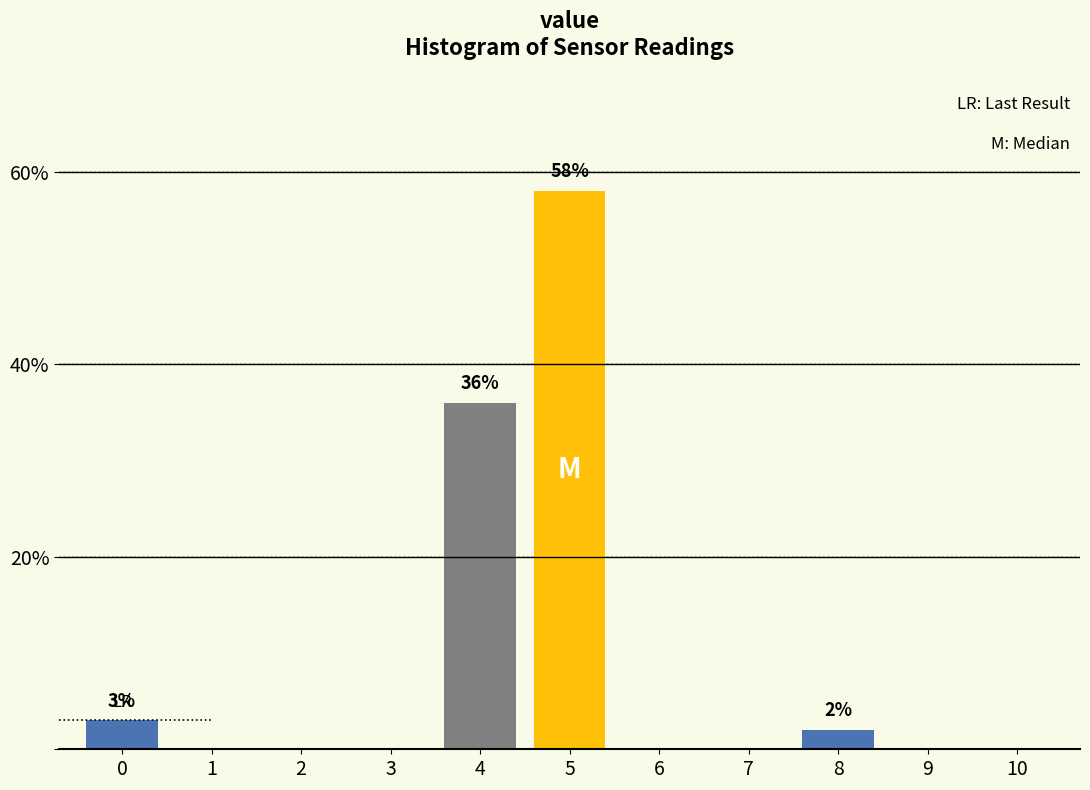

Reading left to right, extract all data points from this chart.

0=3	1=0	2=0	3=0	4=36	5=58	6=0	7=0	8=2	9=0	10=0